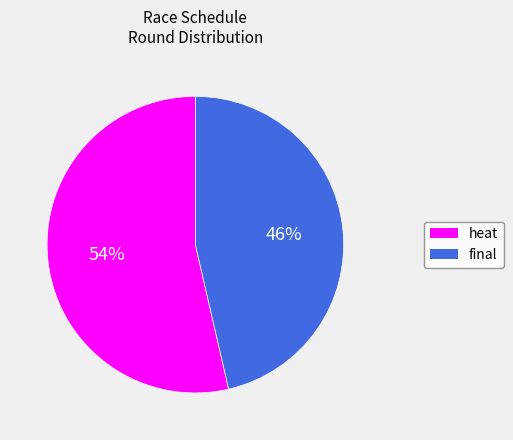

Which category has the biggest portion of the pie?

heat